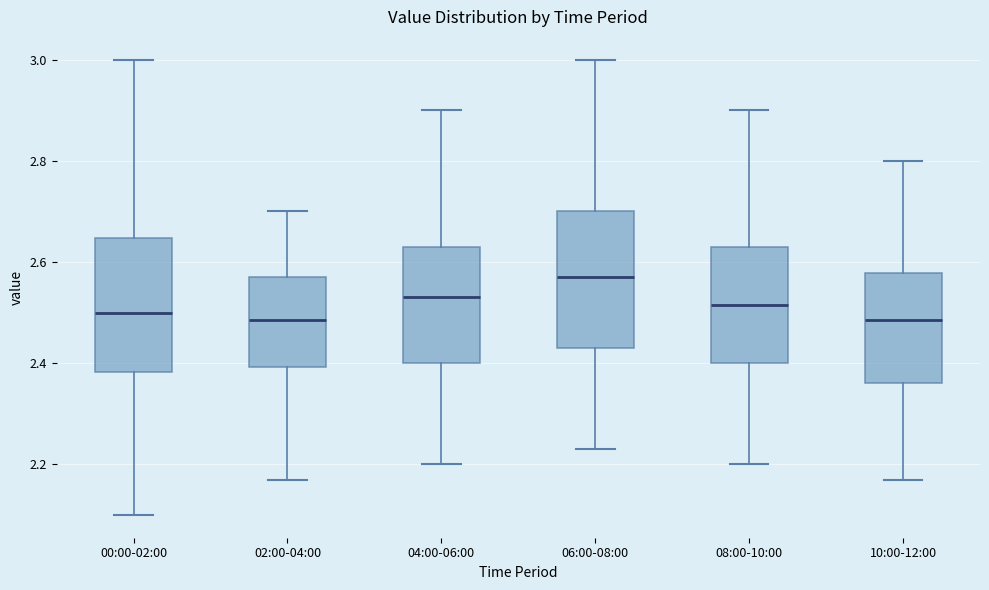

Where is the lower edge of the box for 08:00-10:00 on the y-axis? The values are not printed on the chart, so give them approximately, as read against the axis.

2.40